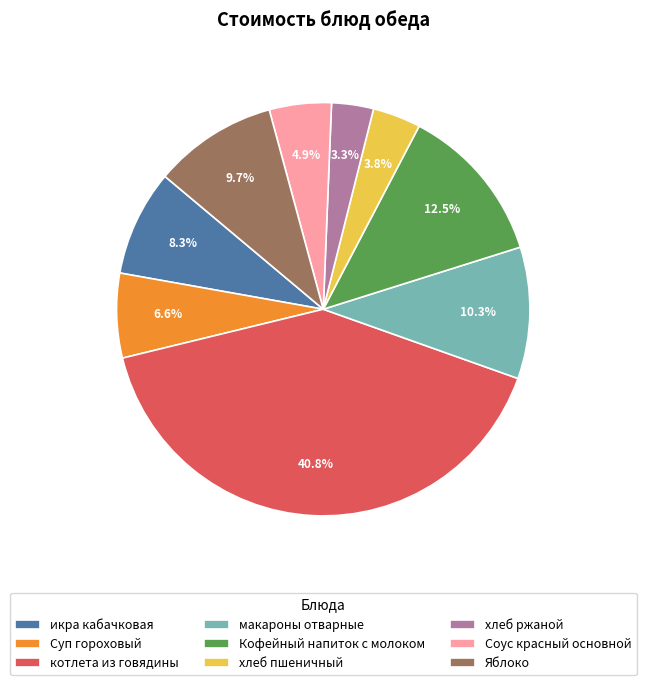

Is there a majority slice in this chart?

No